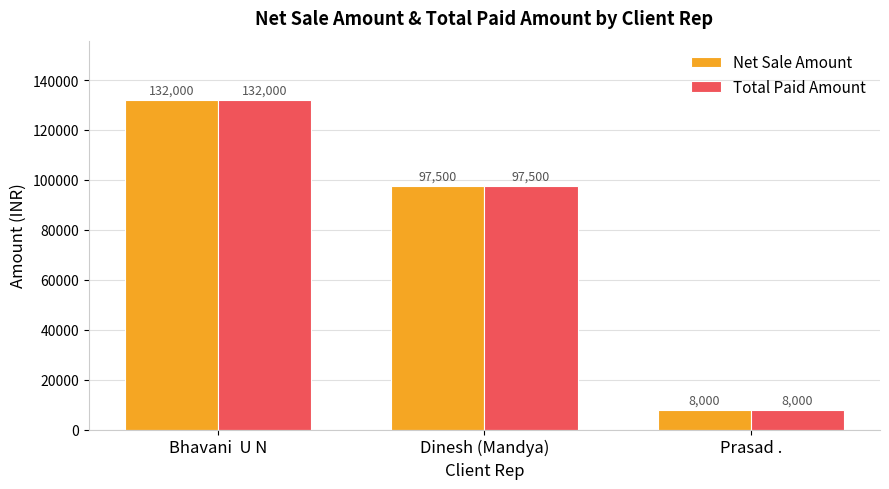

What is the difference between the Net Sale Amount values at Prasad . and Dinesh (Mandya)?

89500